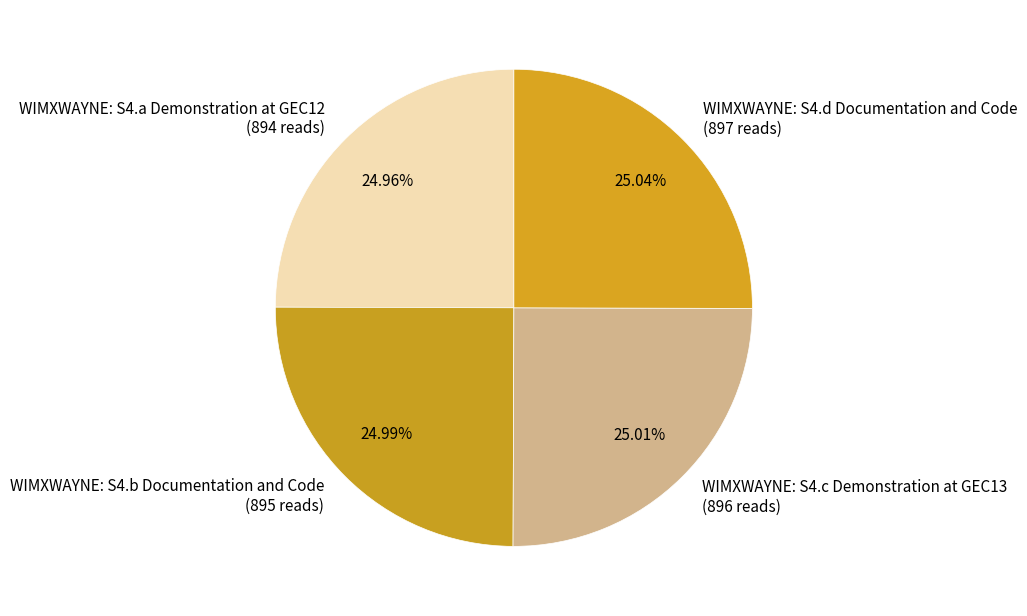

Approximately how many times larger is the value at WIMXWAYNE: S4.d Documentation and Code compared to WIMXWAYNE: S4.b Documentation and Code?

1.0